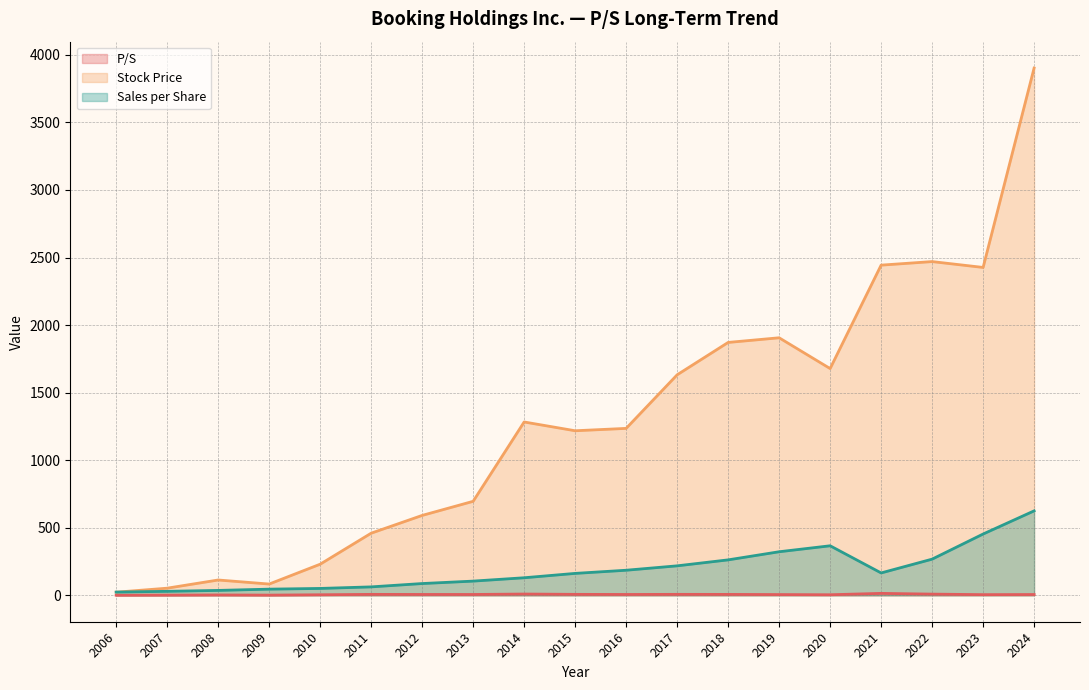

How many lines are shown in the chart?

3